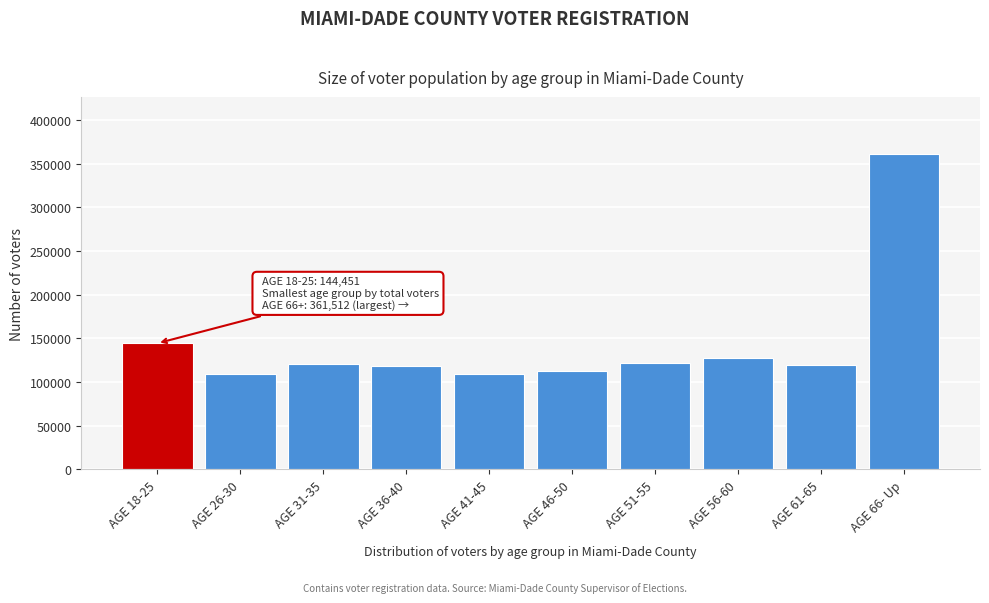

Which has a higher value, AGE 26-30 or AGE 61-65?

AGE 61-65